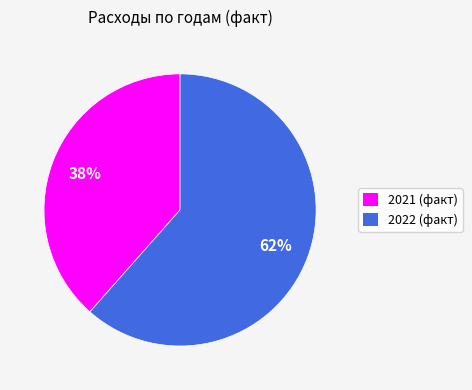

The 2021 (факт) slice represents 47% of the pie. True or false?

False